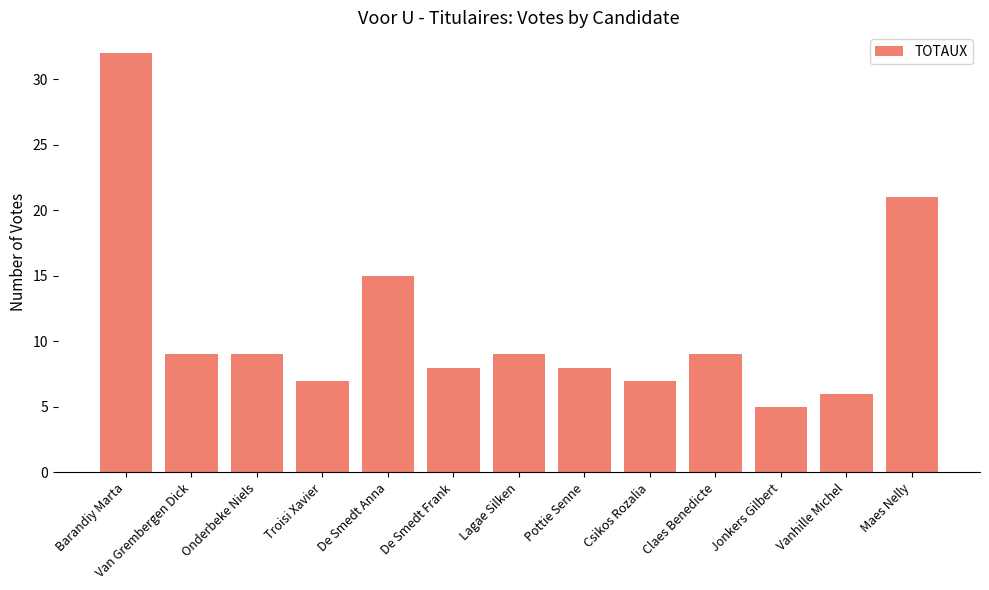

What is the average value?

11